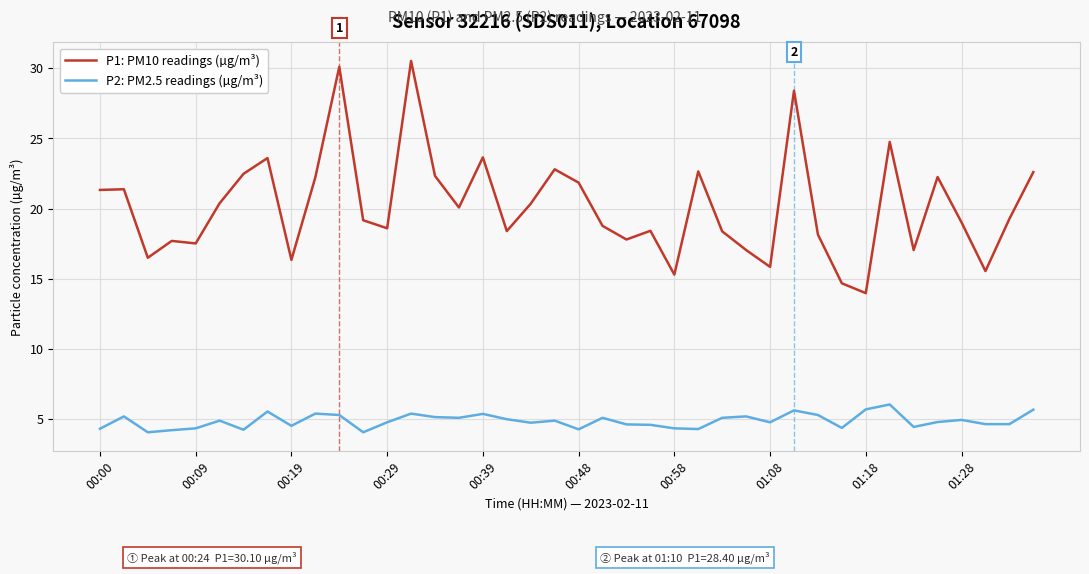

What is the difference between the second highest and minimum values in the P1: PM10 readings (µg/m³) series?

16.1